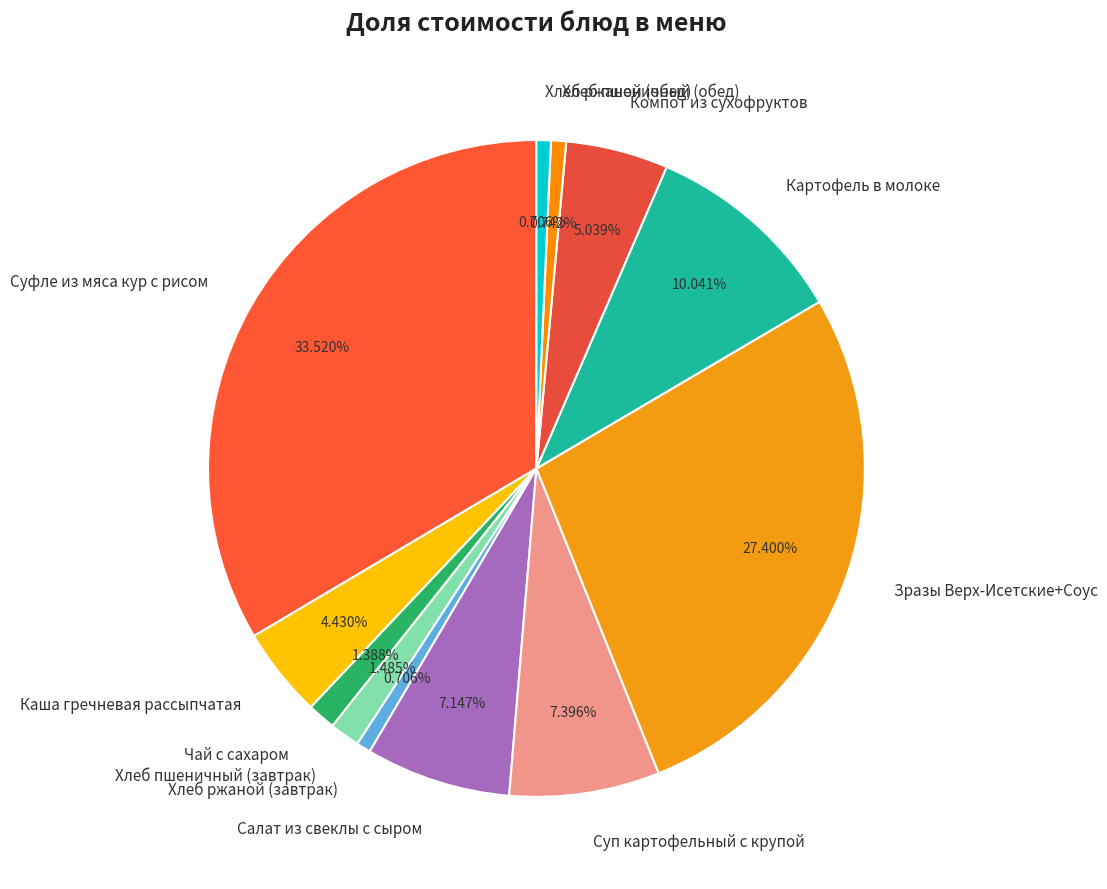

Is it true that Суп картофельный с крупой is 7% of the pie?

True